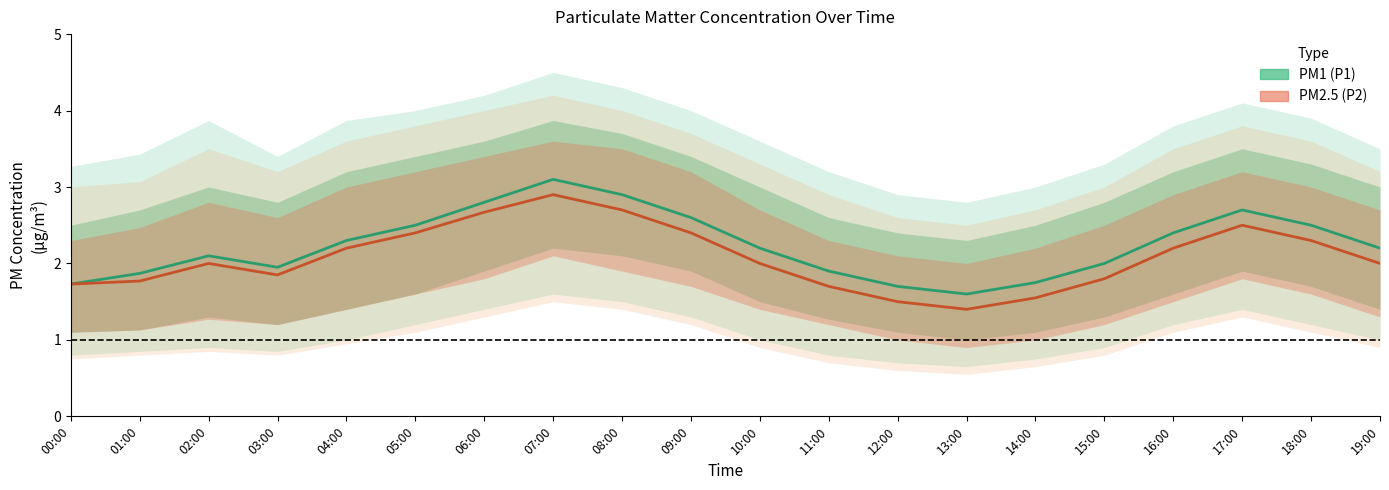

In PM1 (P1), how many points are lower than both neighbors (excluding endpoints)?

2